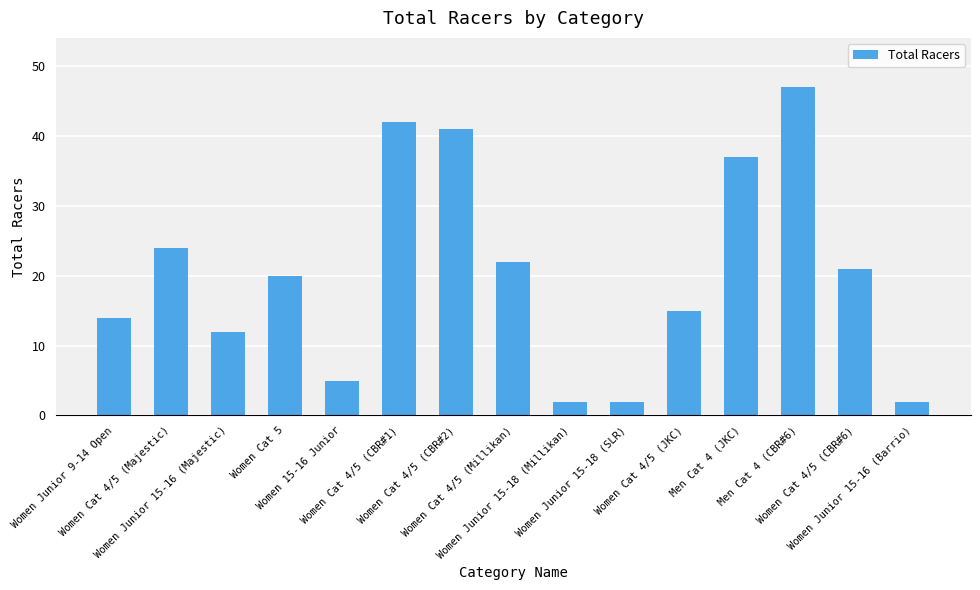

What is the label of the 4th bar from the right?

Men Cat 4 (JKC)